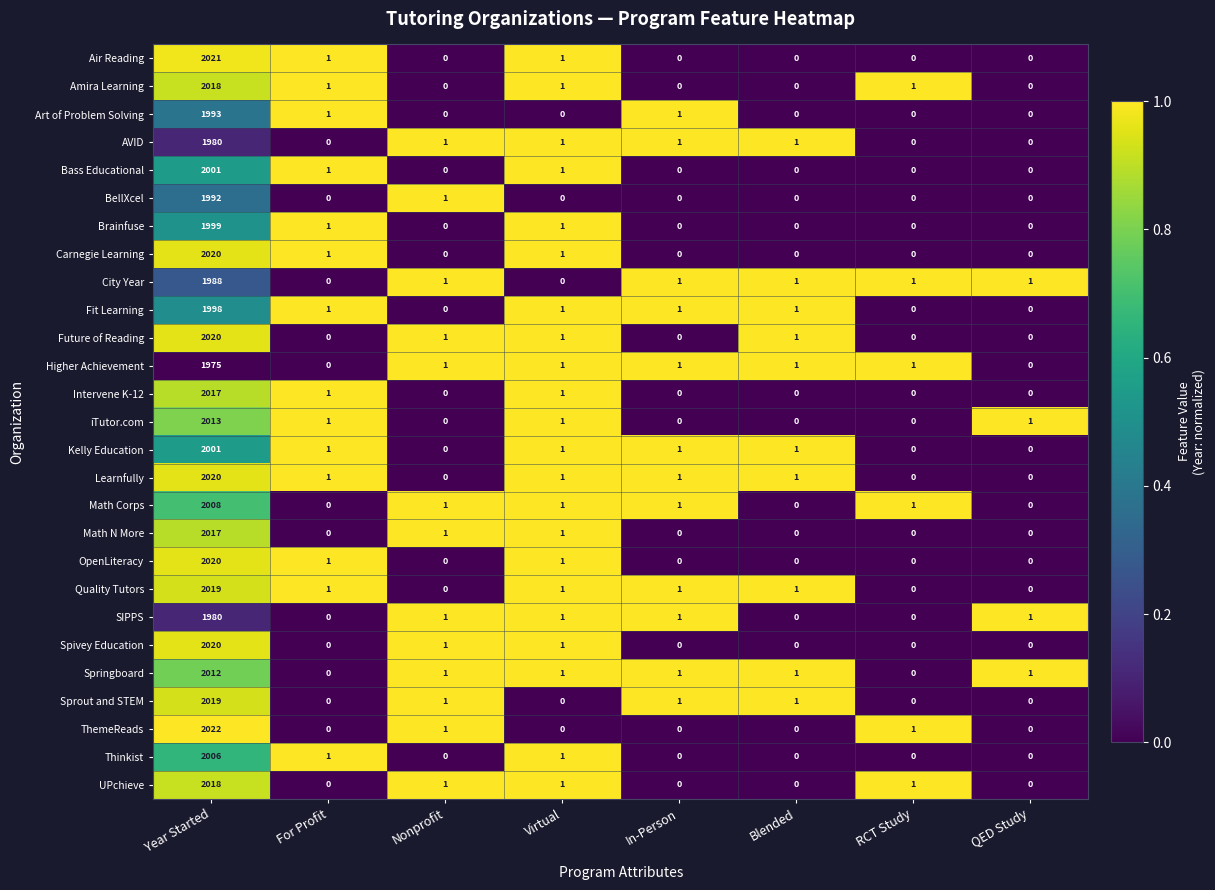

How many distinct data groups are displayed?

27